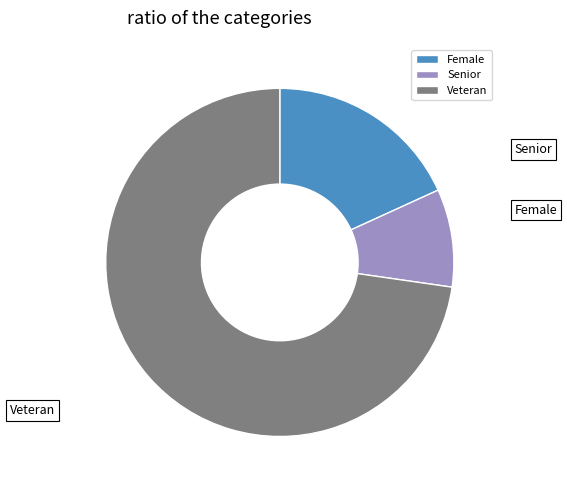

To the nearest percent, what percentage of the pie is Veteran?

73%